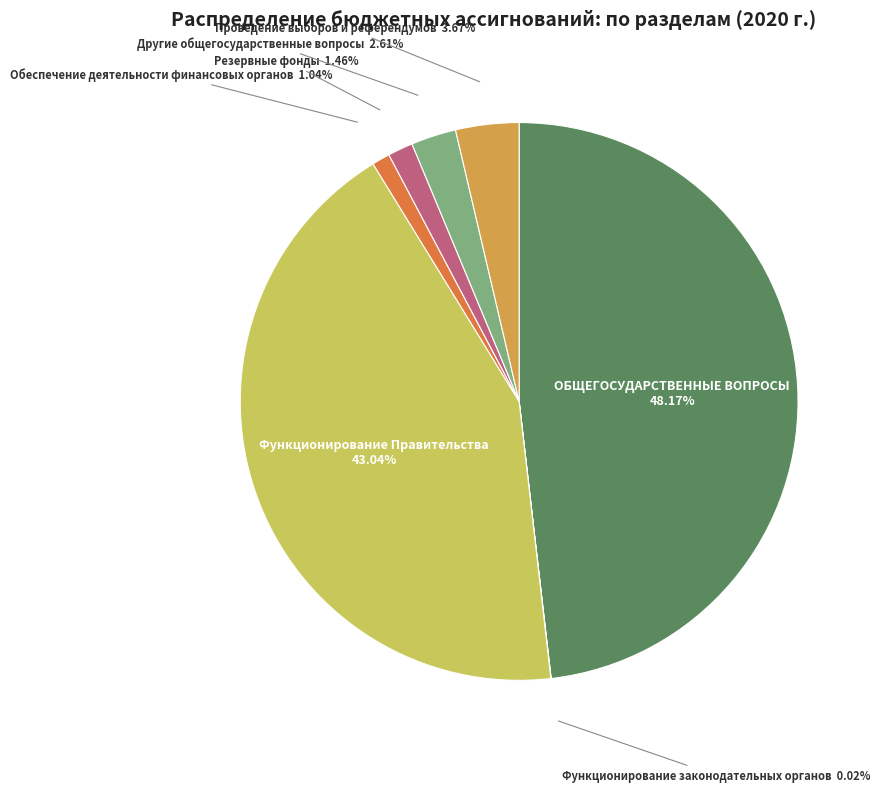

What is the largest slice in the pie chart?

ОБЩЕГОСУДАРСТВЕННЫЕ ВОПРОСЫ